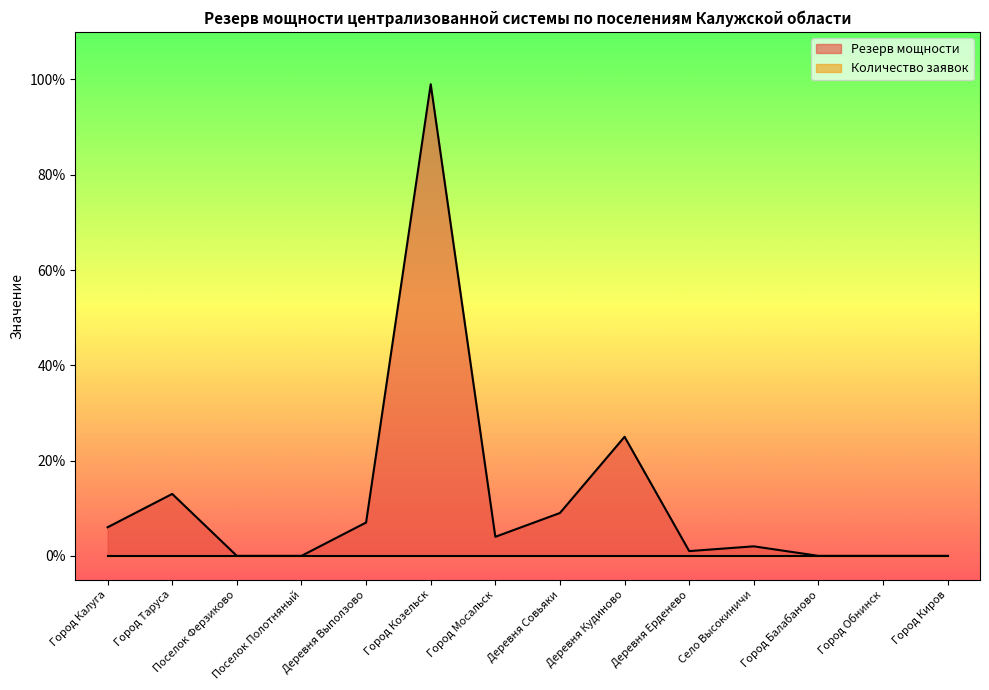

Reading right to left, extract all data points from this chart.

Город Киров=0.0	Город Обнинск=0.0	Город Балабаново=0.0	Село Высокиничи=0.0	Деревня Ерденево=0.0	Деревня Кудиново=0.2	Деревня Совьяки=0.1	Город Мосальск=0.0	Город Козельск=1.0	Деревня Выползово=0.1	Поселок Полотняный=0.0	Поселок Ферзиково=0.0	Город Таруса=0.1	Город Калуга=0.1